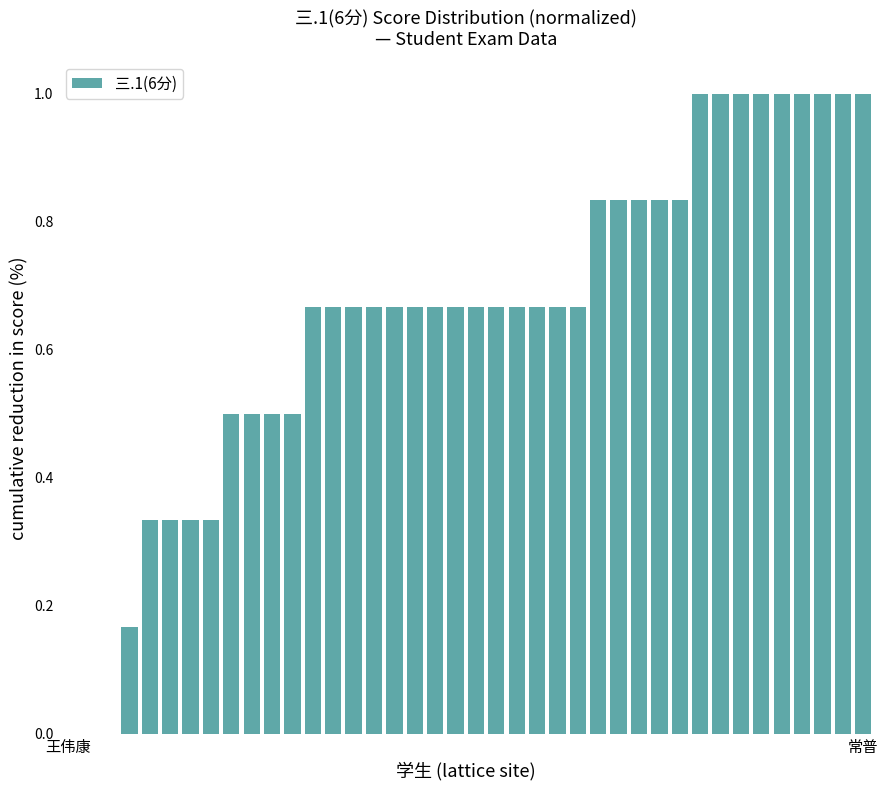

What is the greatest value displayed?

1.0